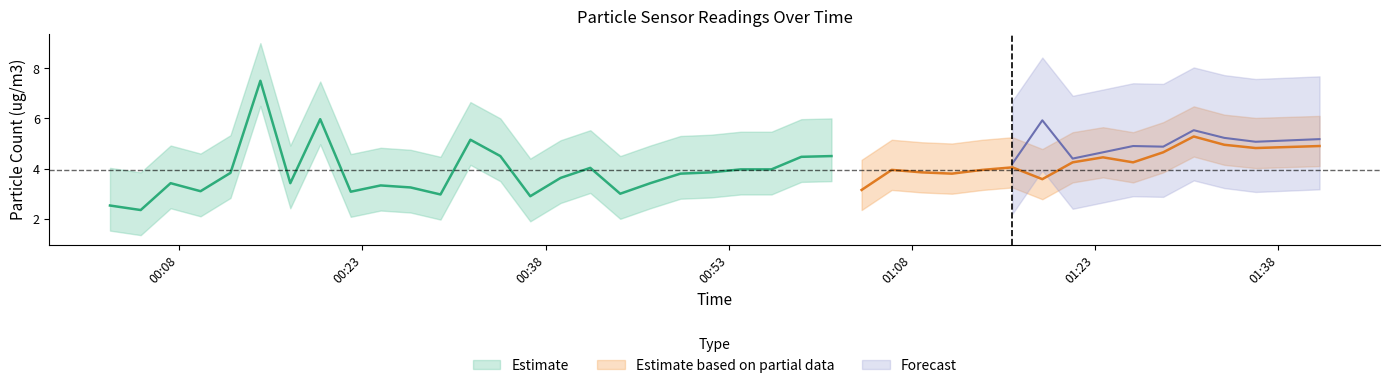

What is the sum of the SDS_P2 values at 2023/06/28 01:11:17 and 2023/06/28 01:13:47?

7.8